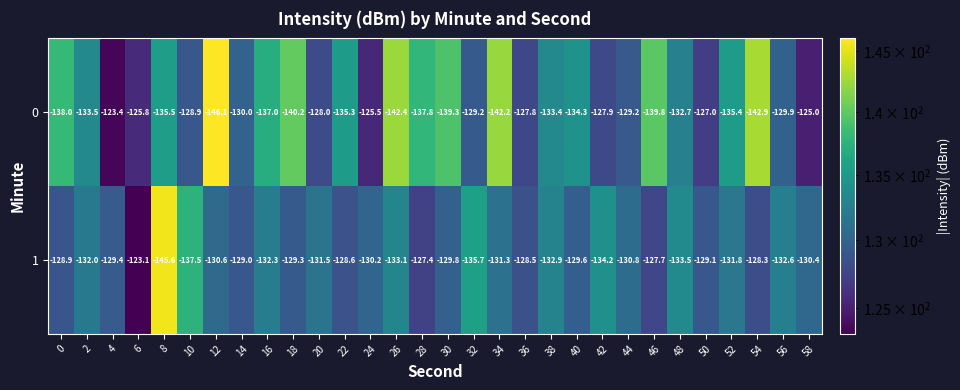

The value of 0 at 26 is -142.4. True or false?

True